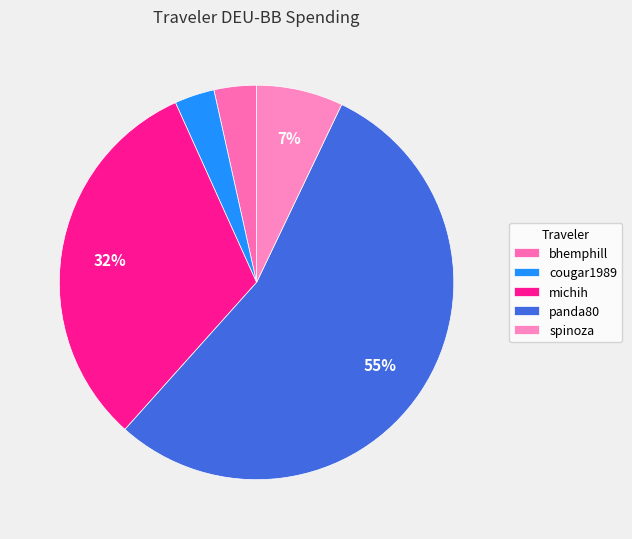

How many slices are in this pie chart?

5